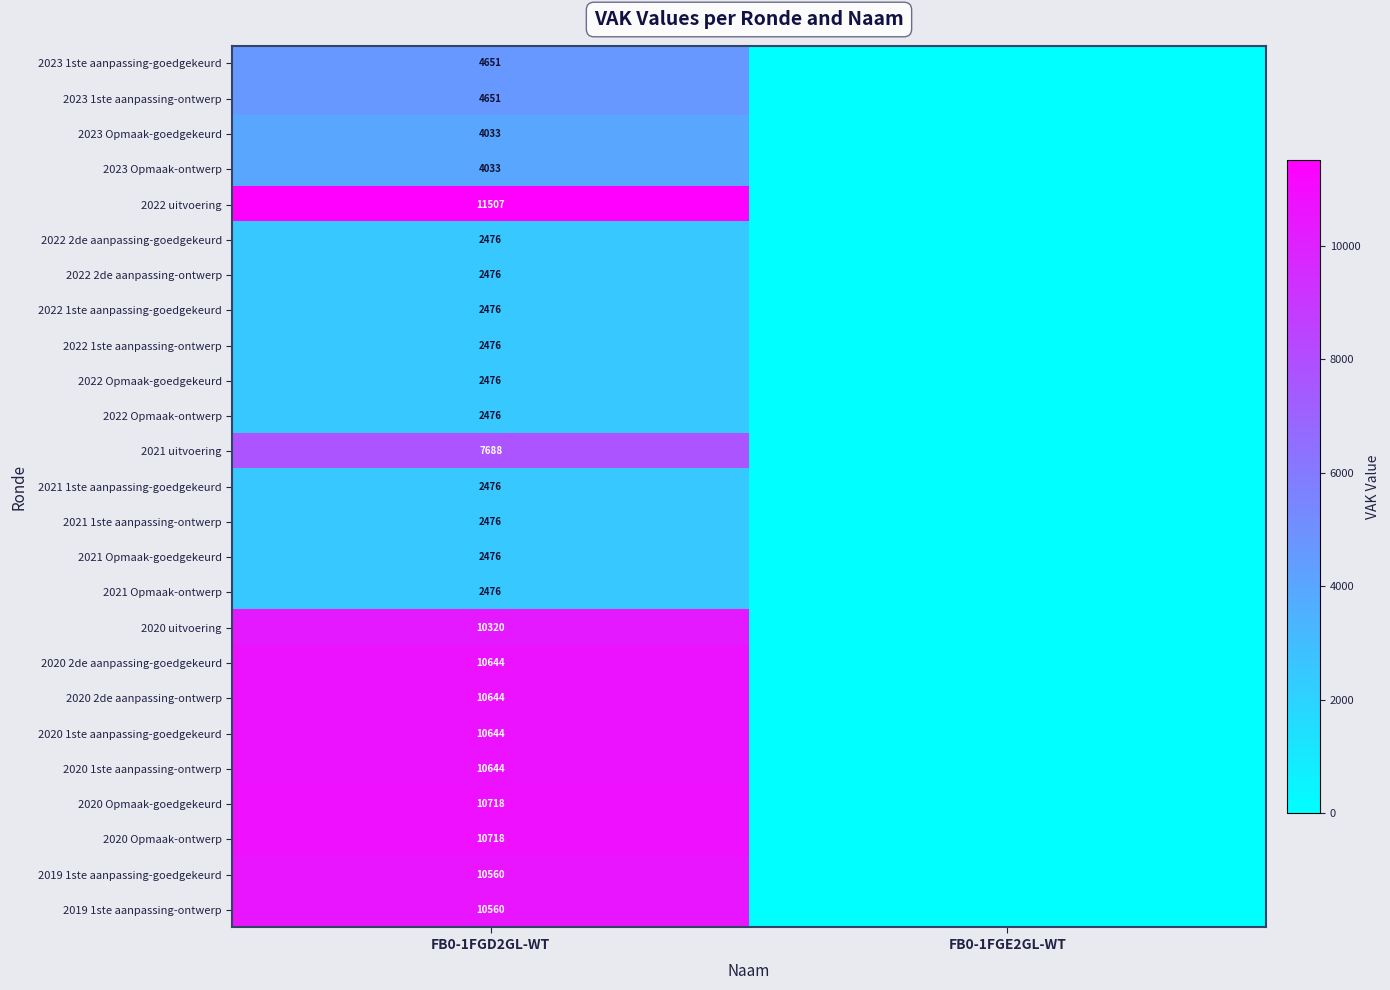

At how many categories does at least one series exceed 3112?

1